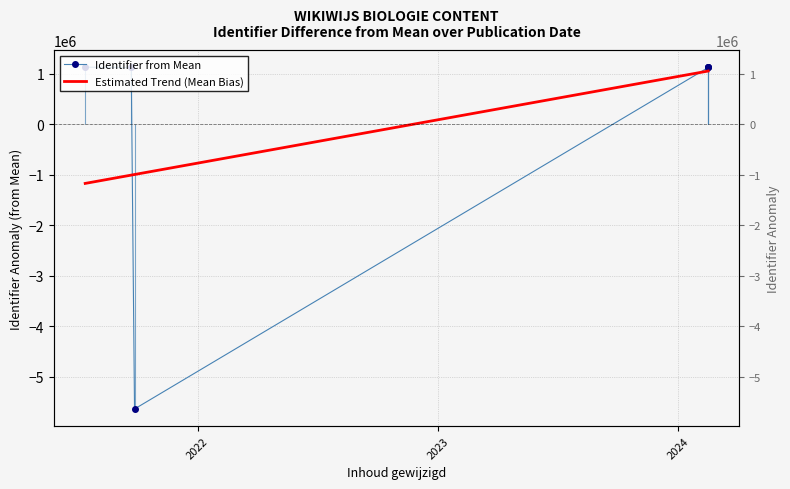

Rank the series by their average value, from lowest to highest.

Estimated Trend (Mean Bias), Identifier from Mean